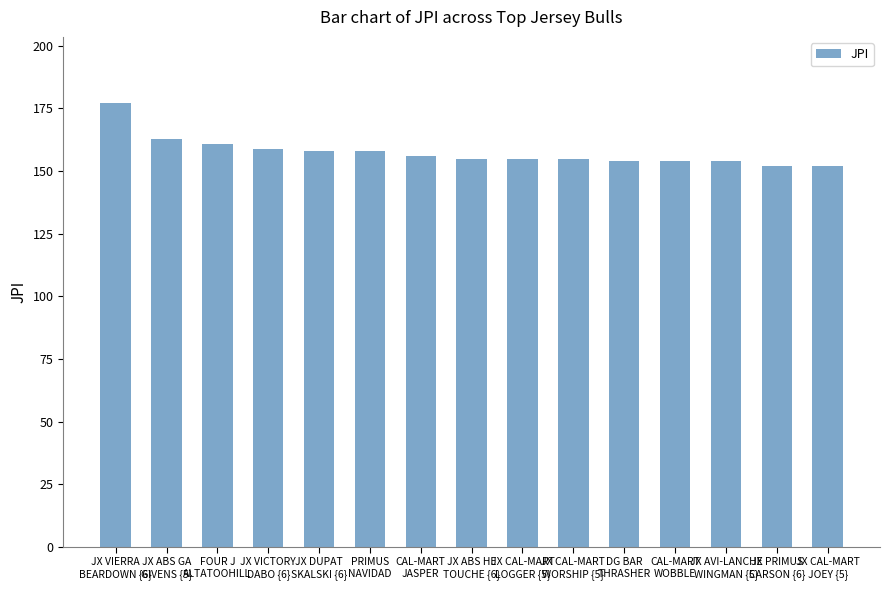

What is the sum of the values at JX PRIMUS
CARSON {6} and JX VICTORY
DABO {6}?

311